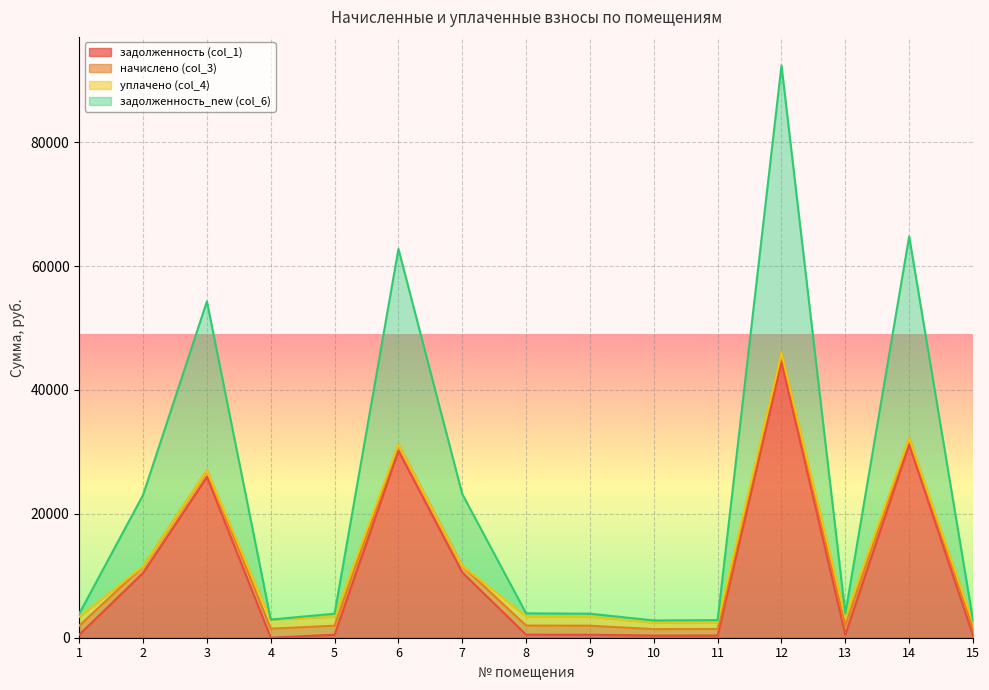

Is it true that задолженность (col_1) equals 608.8 at 10?

False